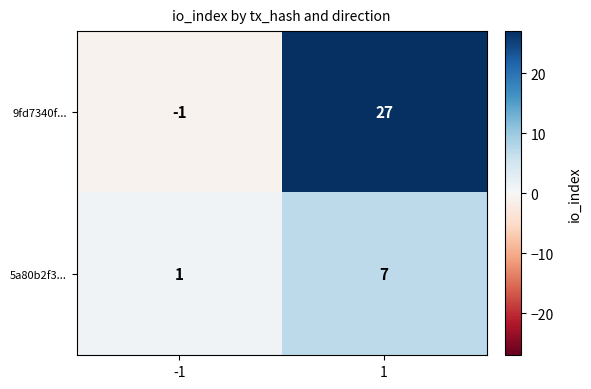

What is the sum of the 9fd7340f... values at 1 and -1?

26